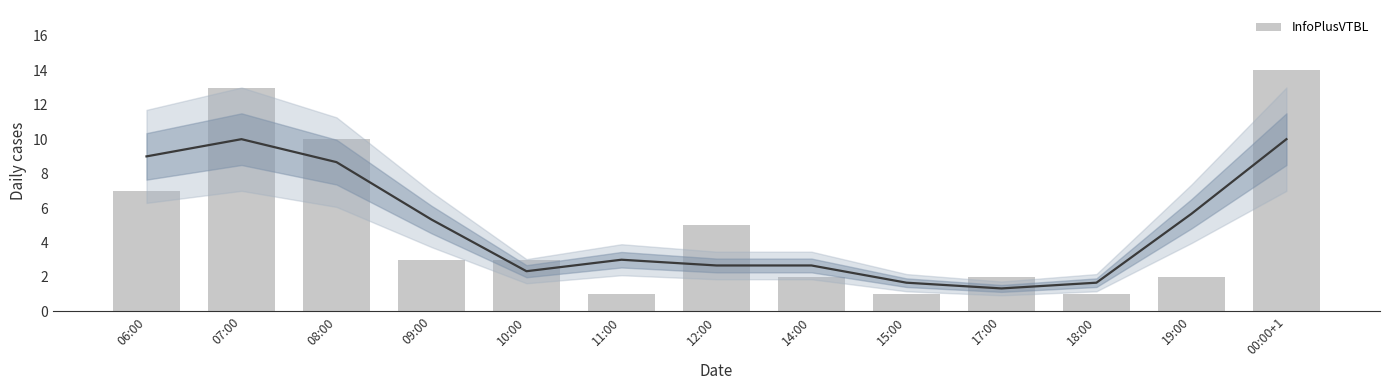

Rank the categories by value from highest to lowest.

00:00+1, 07:00, 08:00, 06:00, 12:00, 09:00, 10:00, 14:00, 17:00, 19:00, 11:00, 15:00, 18:00